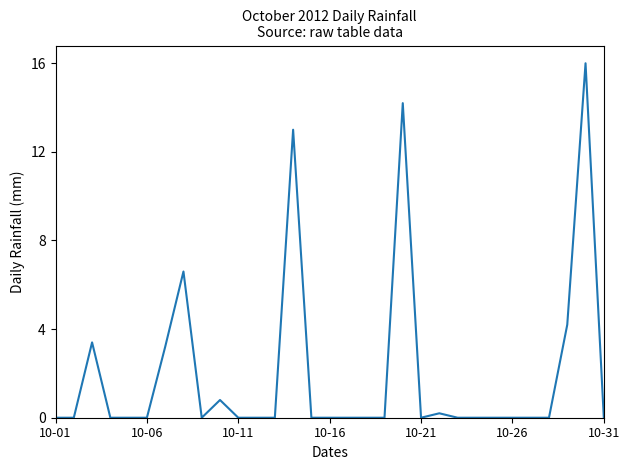

What is the maximum value shown in the chart?

16.0